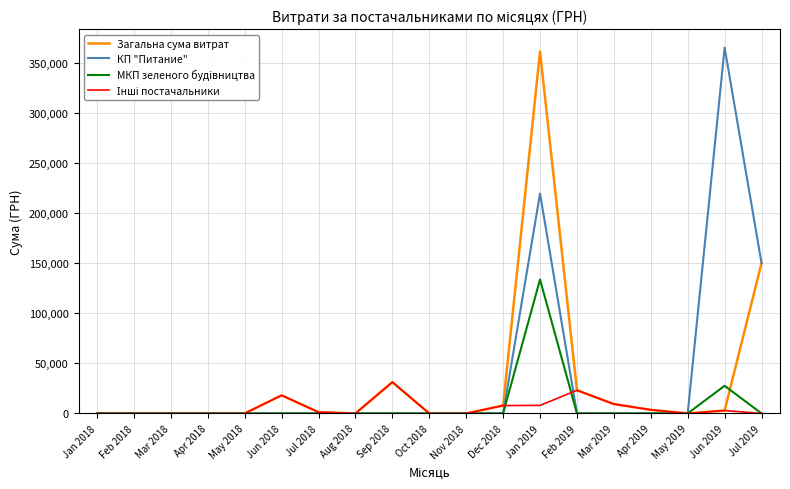

What is the greatest value displayed?

365484.0